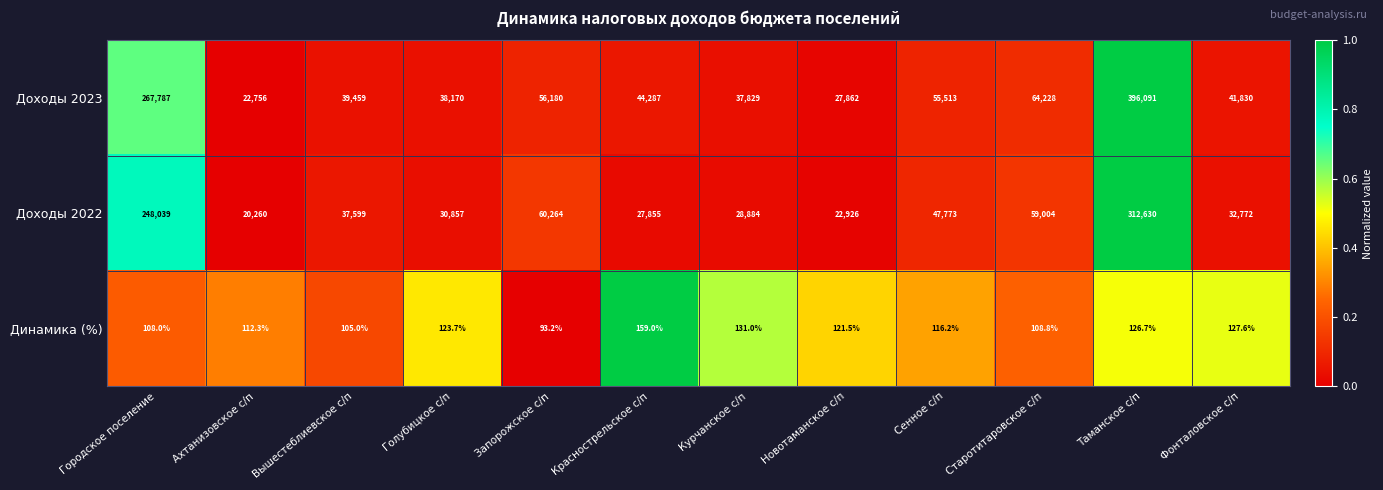

What is the sum of all Динамика (%) values?

1433.0